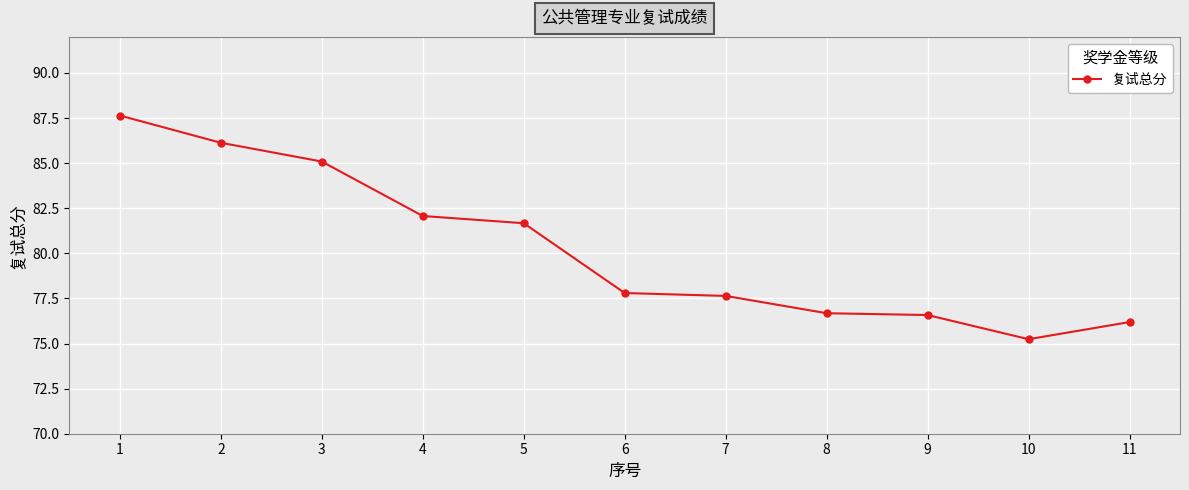

What is the value of the 6th point from the left?

77.8